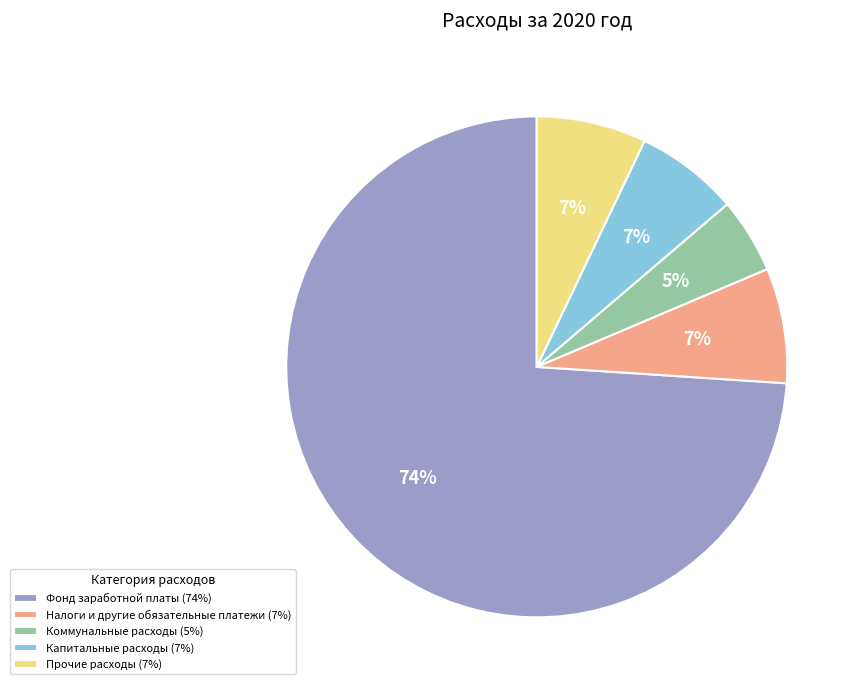

Is there any slice that represents more than half of the pie?

Yes